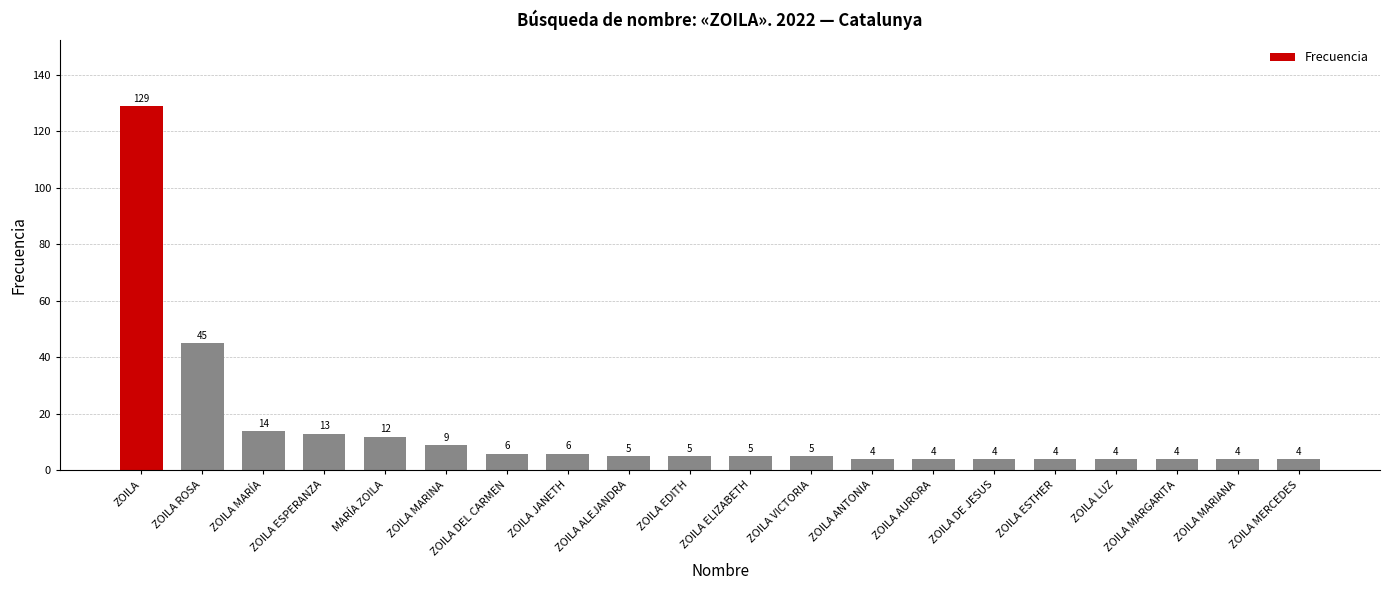

Which has a higher value, ZOILA MARINA or ZOILA MARIANA?

ZOILA MARINA